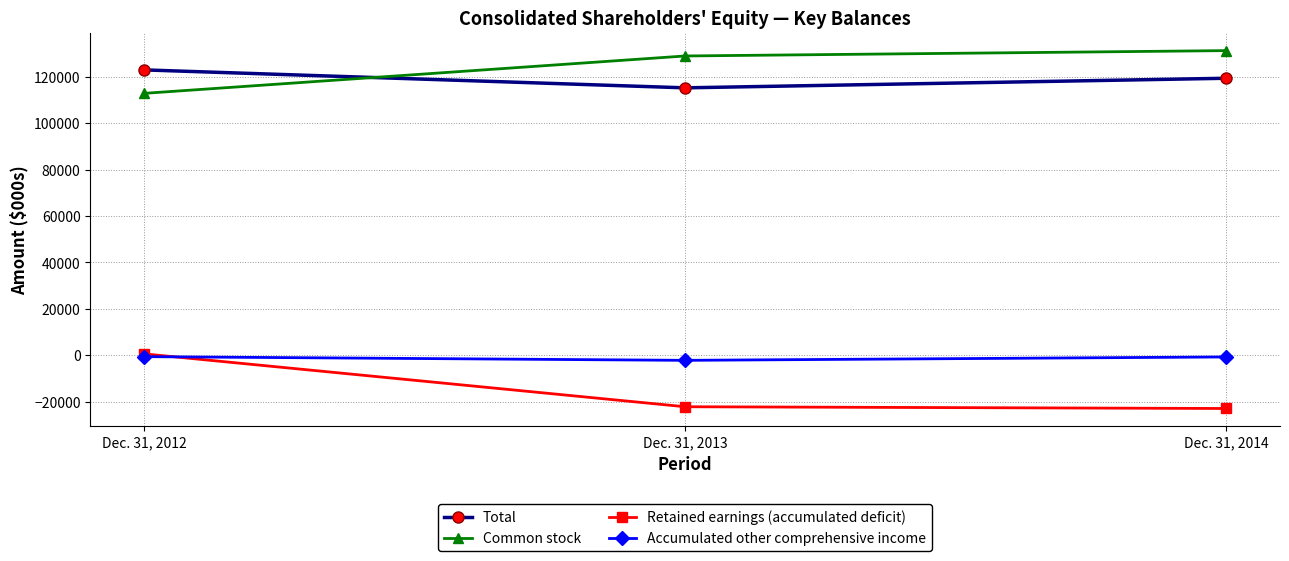

What is the difference between the maximum and second lowest values in the Common stock series?

2304